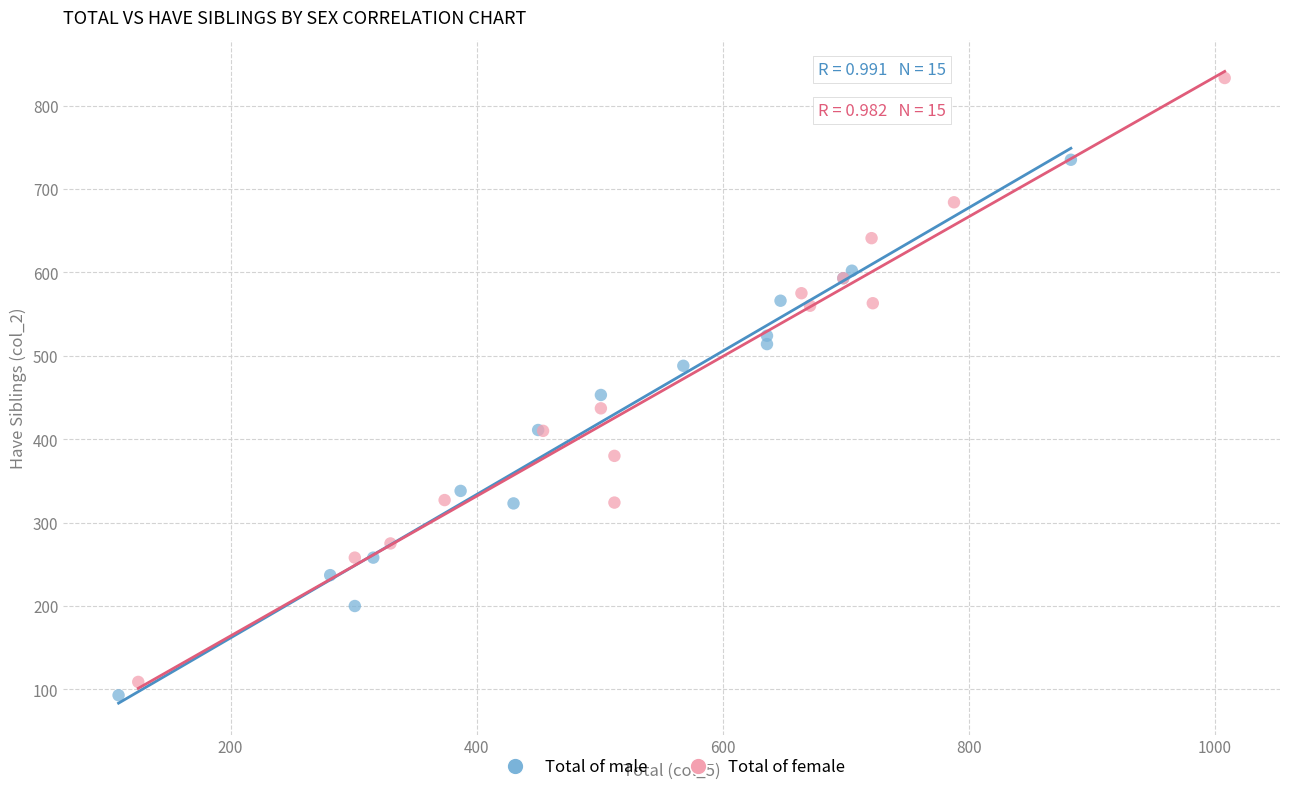

Which series has the widest spread of Y values?

Total of female